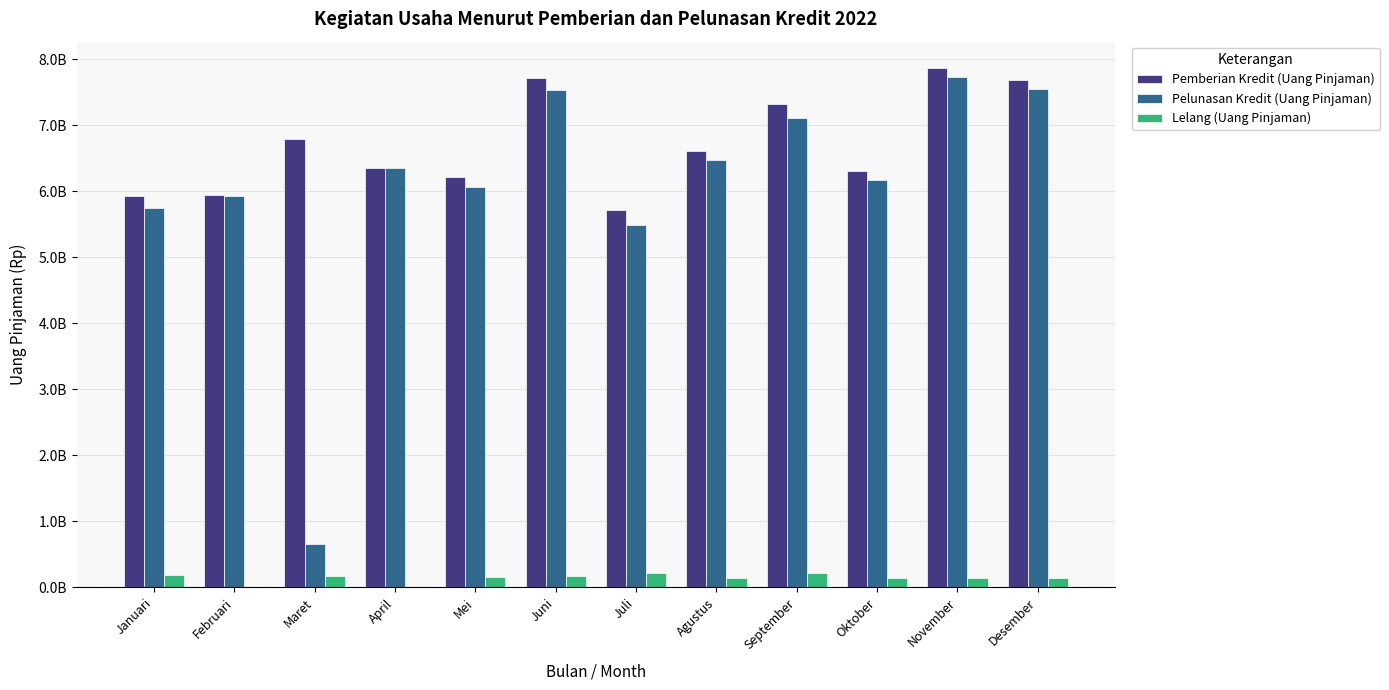

Which series has the largest total across all categories?

Pemberian Kredit (Uang Pinjaman)